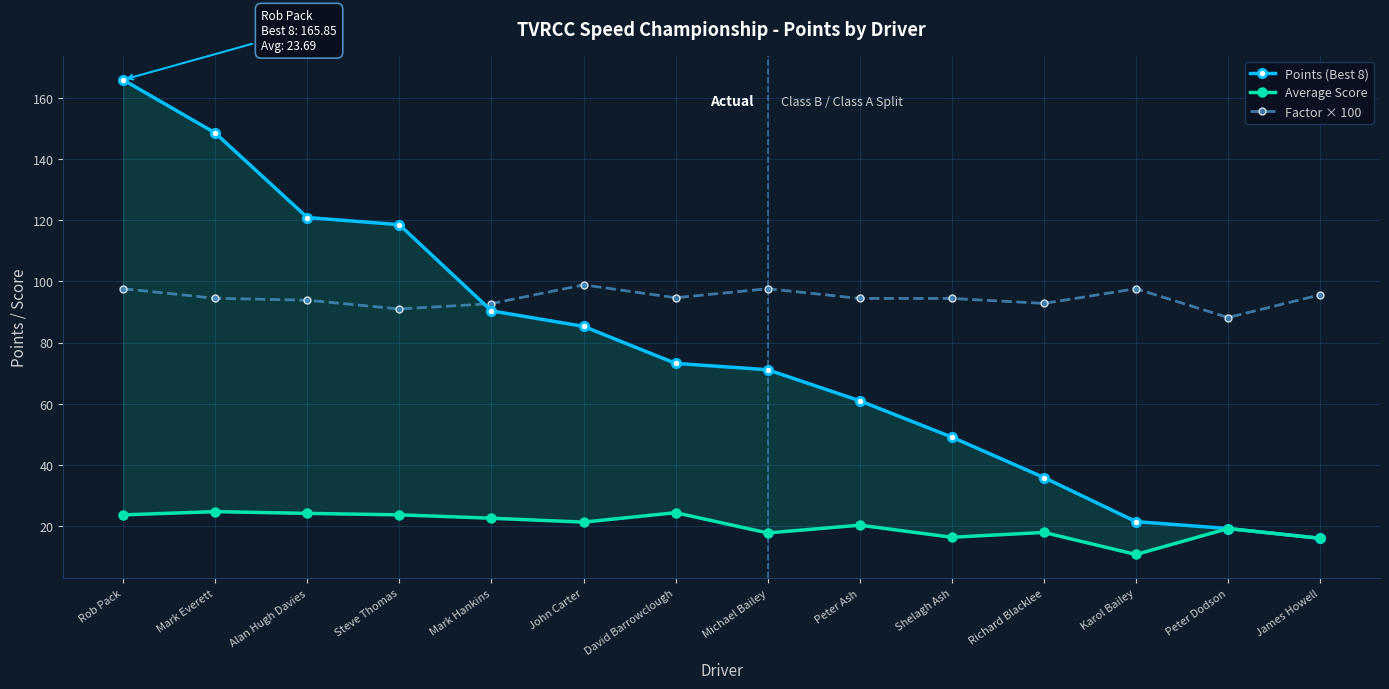

What is the average value of the Factor × 100 series?

94.5